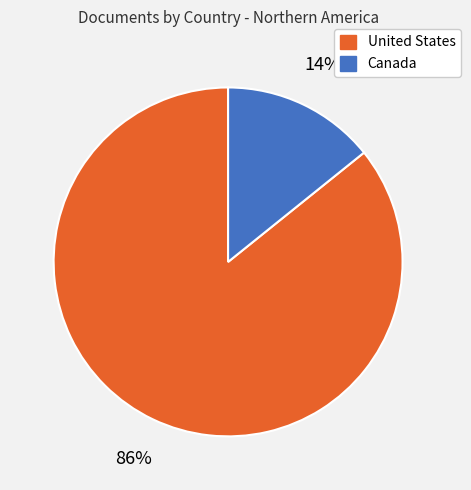

Do Canada and United States together represent more than half of the pie?

Yes